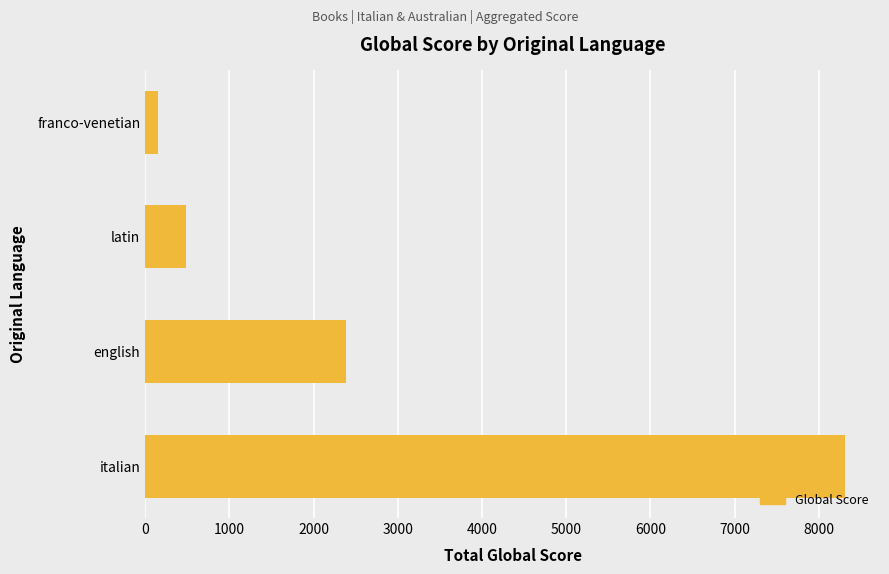

Rank the categories by value from lowest to highest.

franco-venetian, latin, english, italian